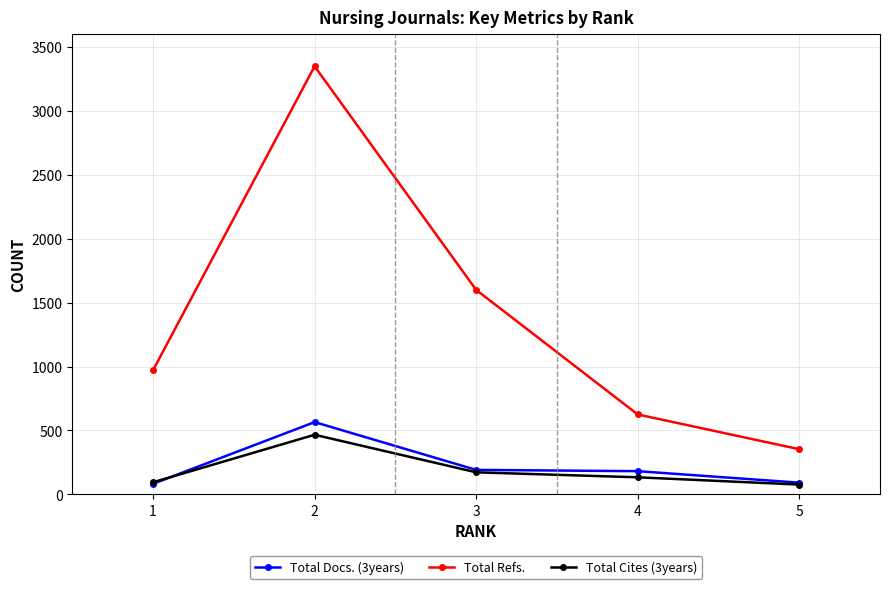

Count the number of data series in this chart.

3